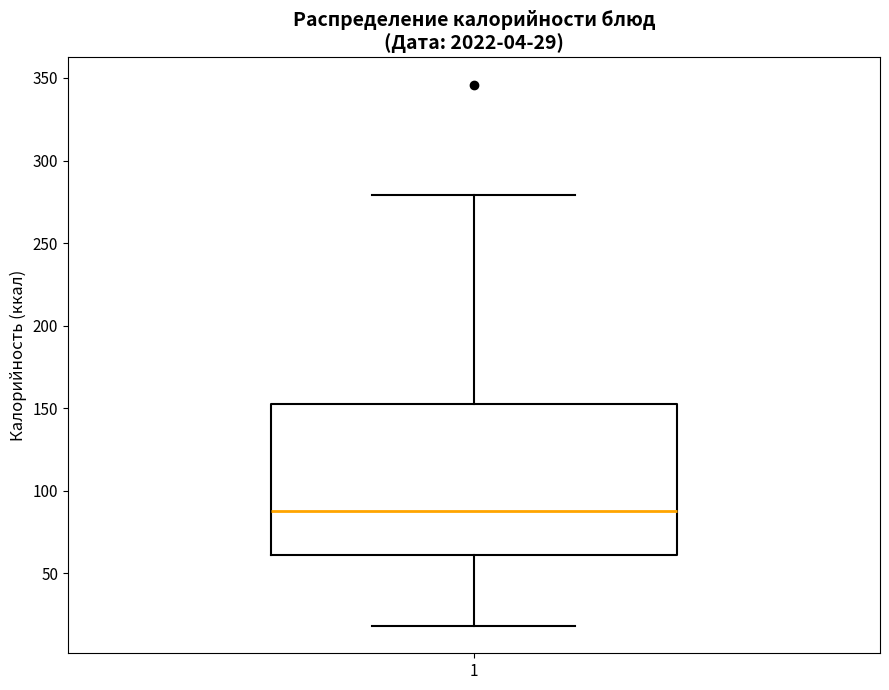

Transcribe this box plot: give where the median line is, the range the box spans, and where the two whiskers end, as read against the y-axis. The values are not printed on the chart, so give them approximately, as read against the axis.

median 90, box 60 to 155, whiskers 20 to 280